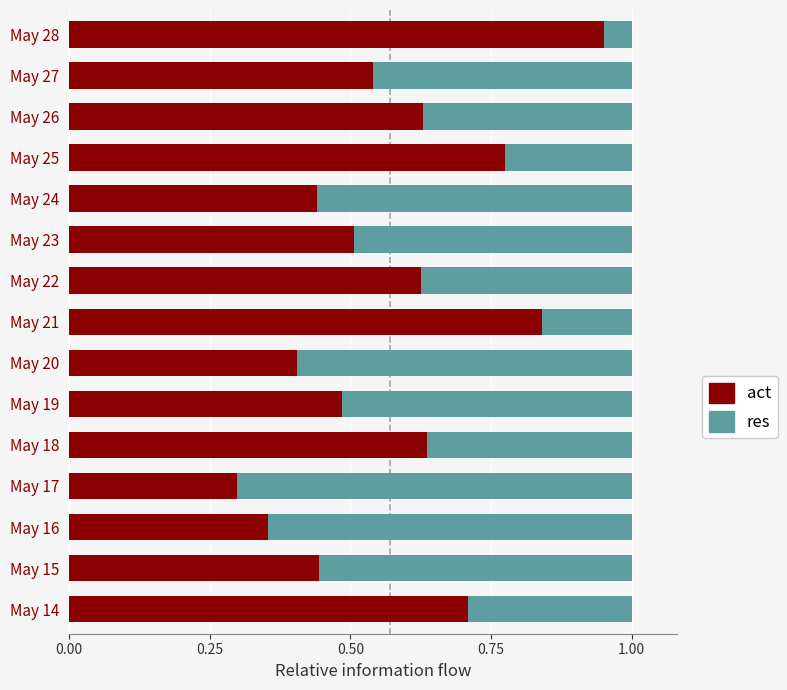

What is the sum of the act values at May 28 and May 27?

1.5